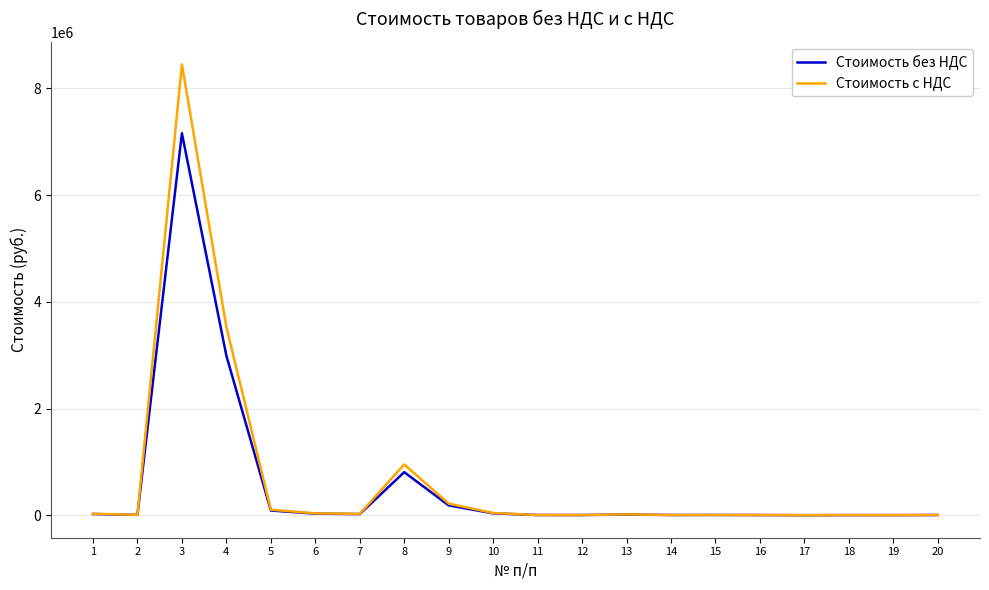

Which series has the largest range (max minus min)?

Стоимость с НДС